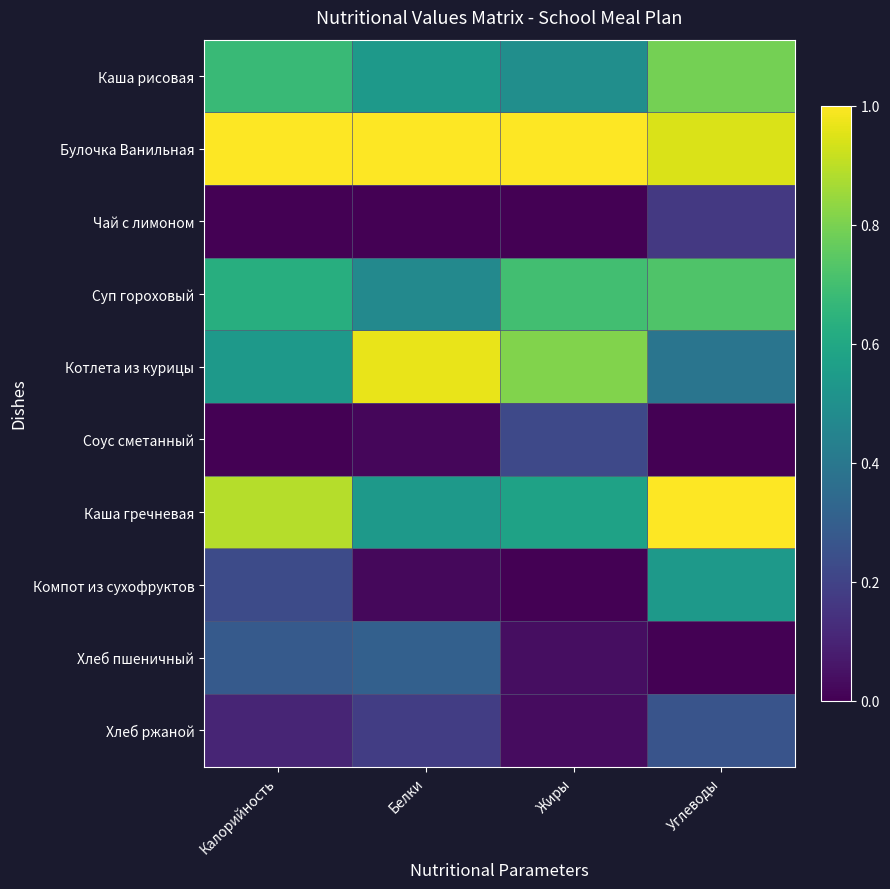

Reading left to right, extract all data points from this chart.

Каша рисовая: Калорийность=0.7	Белки=0.5	Жиры=0.5	Углеводы=0.8
Булочка Ванильная: Калорийность=1.0	Белки=1.0	Жиры=1.0	Углеводы=0.9
Чай с лимоном: Калорийность=0.0	Белки=0.0	Жиры=0.0	Углеводы=0.2
Суп гороховый: Калорийность=0.6	Белки=0.5	Жиры=0.7	Углеводы=0.7
Котлета из курицы: Калорийность=0.5	Белки=1.0	Жиры=0.8	Углеводы=0.4
Соус сметанный: Калорийность=0.0	Белки=0.0	Жиры=0.2	Углеводы=0.0
Каша гречневая: Калорийность=0.9	Белки=0.5	Жиры=0.6	Углеводы=1.0
Компот из сухофруктов: Калорийность=0.2	Белки=0.0	Жиры=0.0	Углеводы=0.5
Хлеб пшеничный: Калорийность=0.3	Белки=0.3	Жиры=0.0	Углеводы=0.0
Хлеб ржаной: Калорийность=0.1	Белки=0.2	Жиры=0.0	Углеводы=0.3